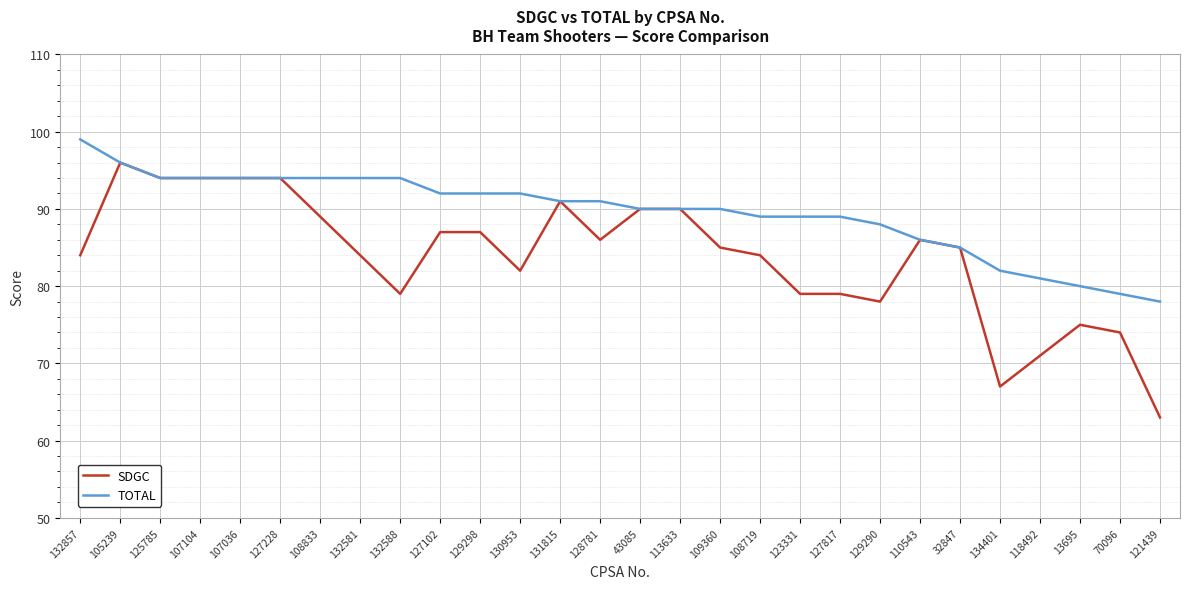

The TOTAL series shows 118 at 43085. True or false?

False